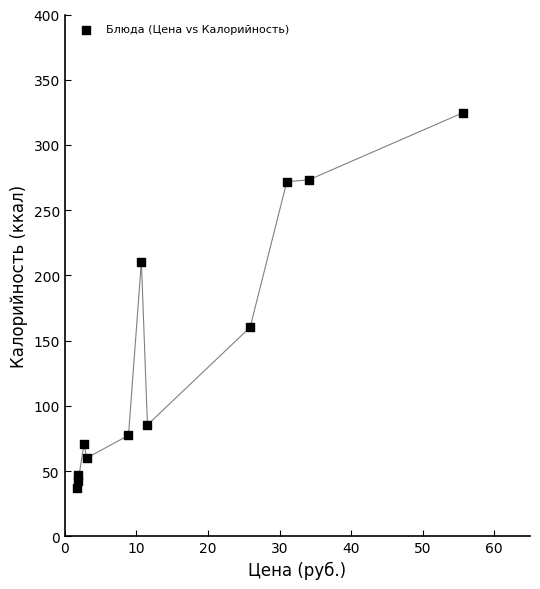

What is the range of Y values (max minus min)?

287.4